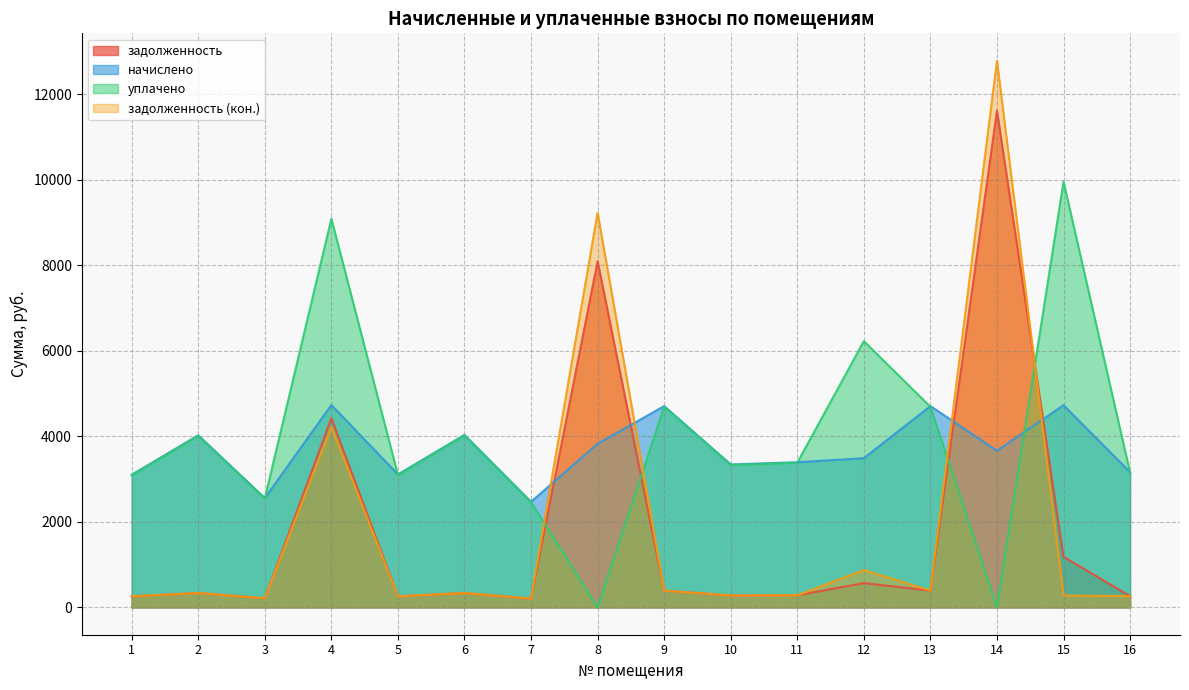

How many times do начислено and задолженность (кон.) cross each other?

4